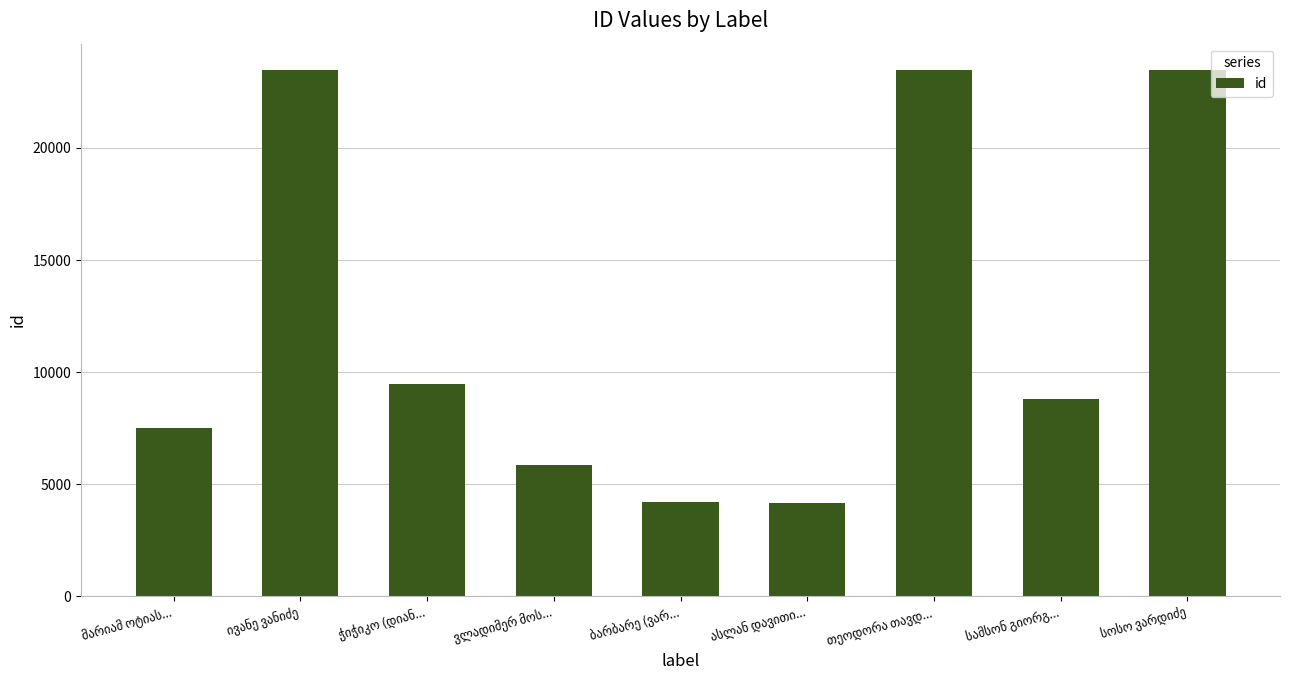

What is the smallest value displayed?

4150